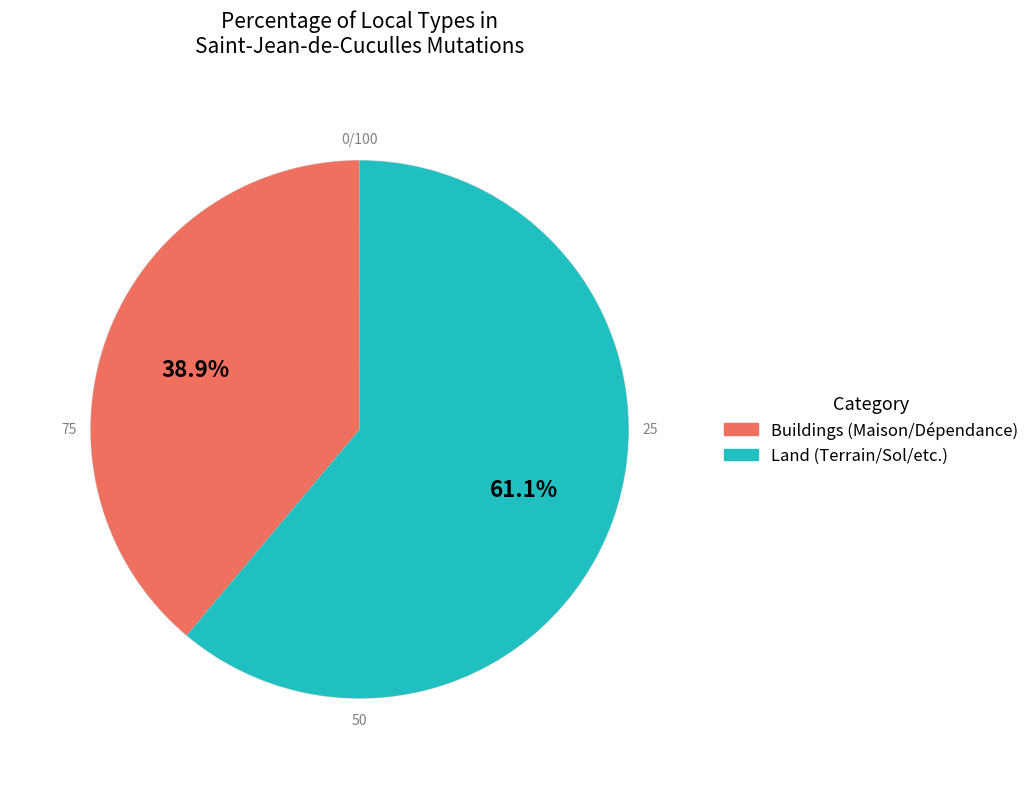

Which slice is the largest?

Land (Terrain/Sol/etc.)